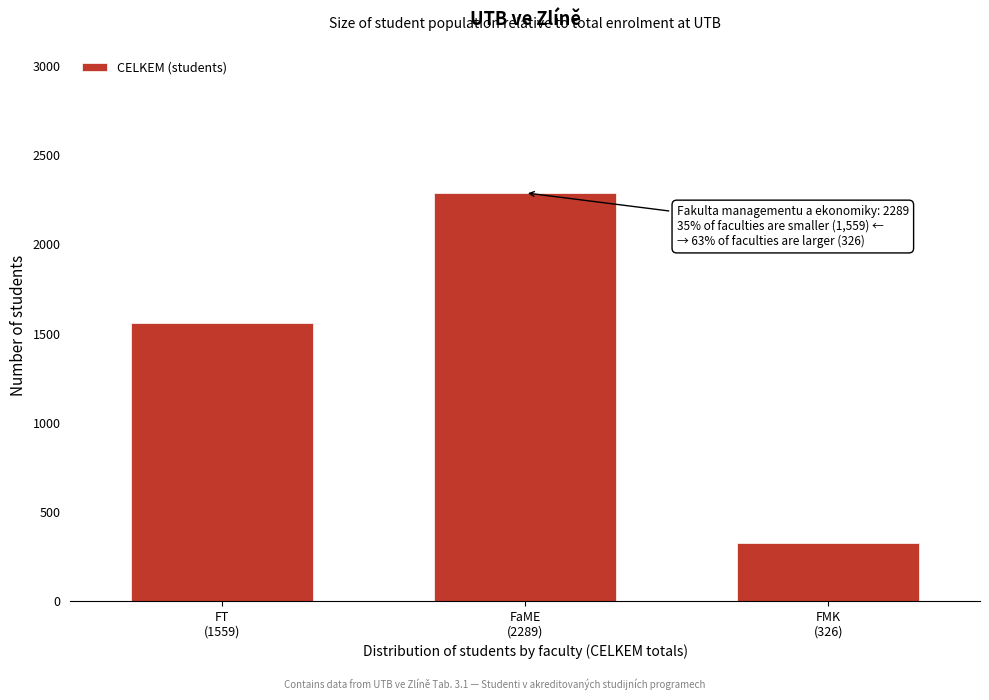

Reading right to left, extract all data points from this chart.

326	2289	1559